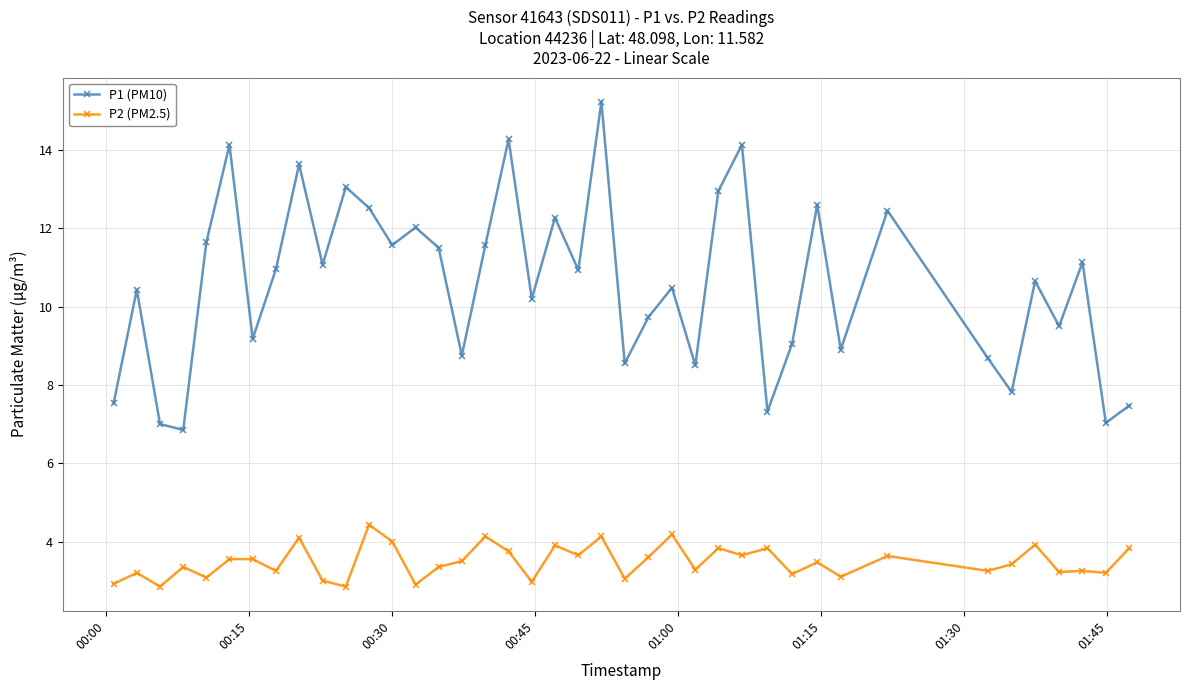

Which series has the widest spread of values?

P1 (PM10)